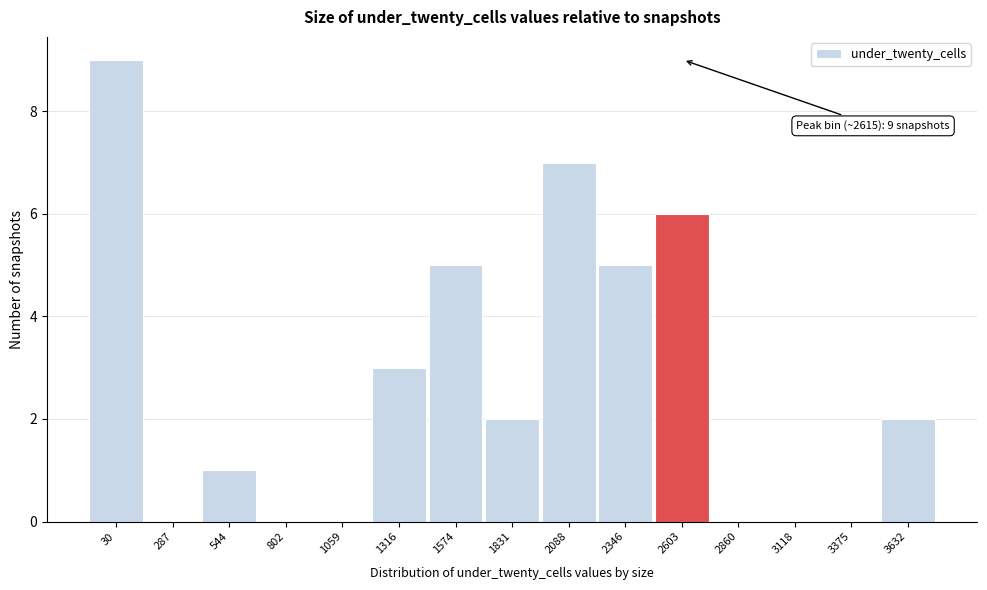

Reading left to right, what are all the values shown in this chart?

30=9	287=0	544=1	802=0	1059=0	1316=3	1574=5	1831=2	2088=7	2346=5	2603=6	2860=0	3118=0	3375=0	3632=2